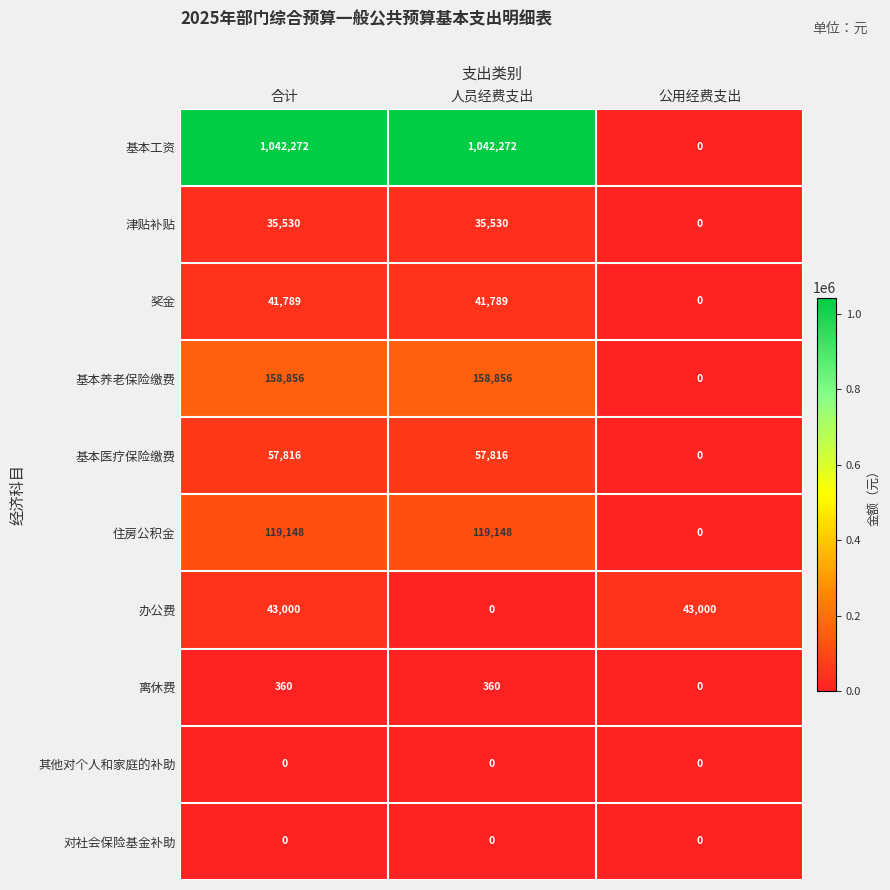

Reading right to left, what are all the values shown in this chart?

基本工资: 0	1042272	1042272
津贴补贴: 0	35530	35530
奖金: 0	41789	41789
基本养老保险缴费: 0	158856	158856
基本医疗保险缴费: 0	57816	57816
住房公积金: 0	119148	119148
办公费: 43000	0	43000
离休费: 0	360	360
其他对个人和家庭的补助: 0	0	0
对社会保险基金补助: 0	0	0